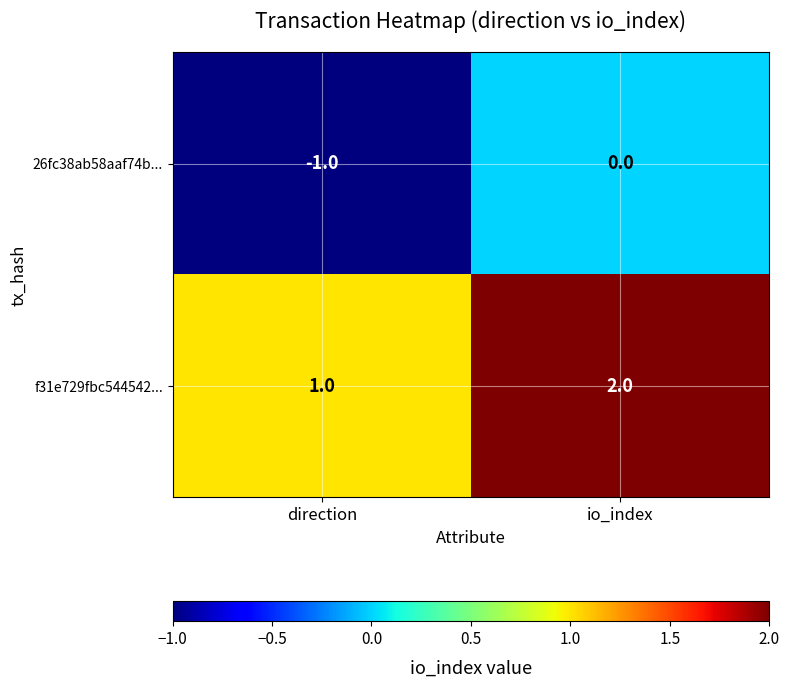

At which label is 26fc38ab58aaf74b... closest to 0?

io_index